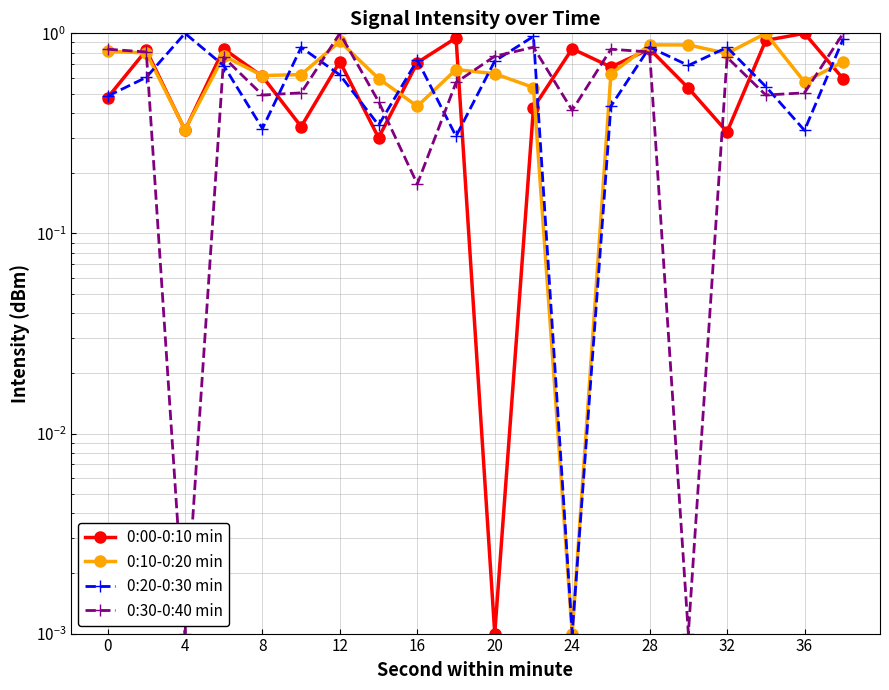

Which series has the largest total across all categories?

0:10-0:20 min